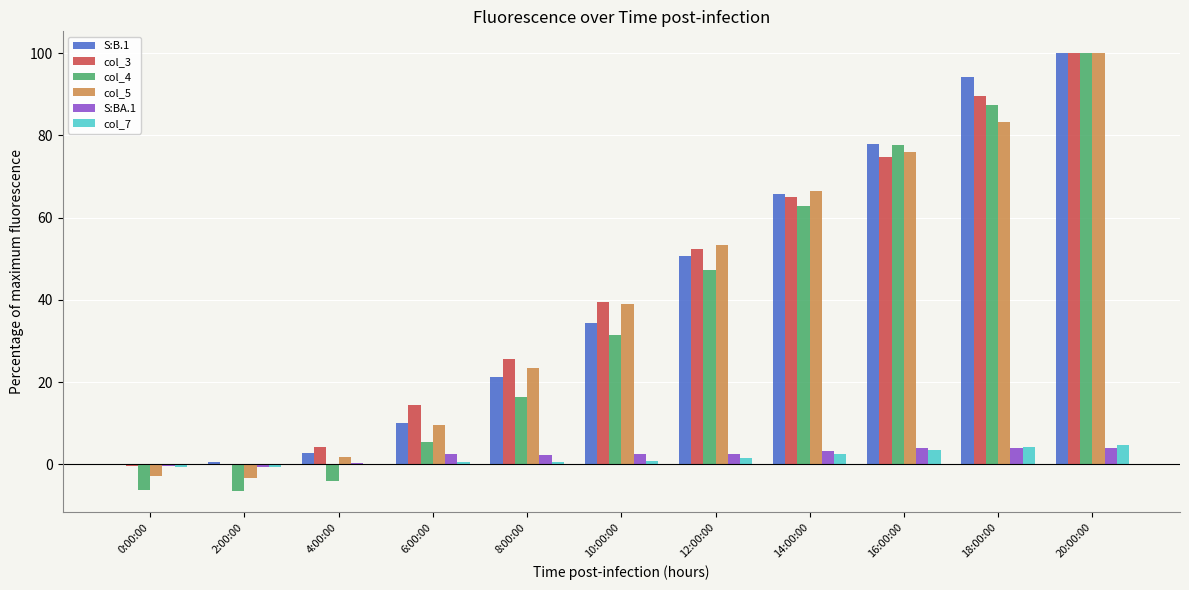

How many data points in col_3 are above 39?

6